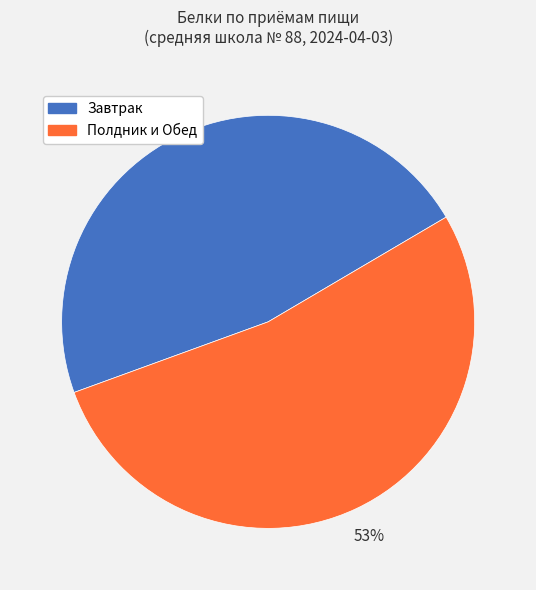

To the nearest percent, what is the average slice percentage?

50%